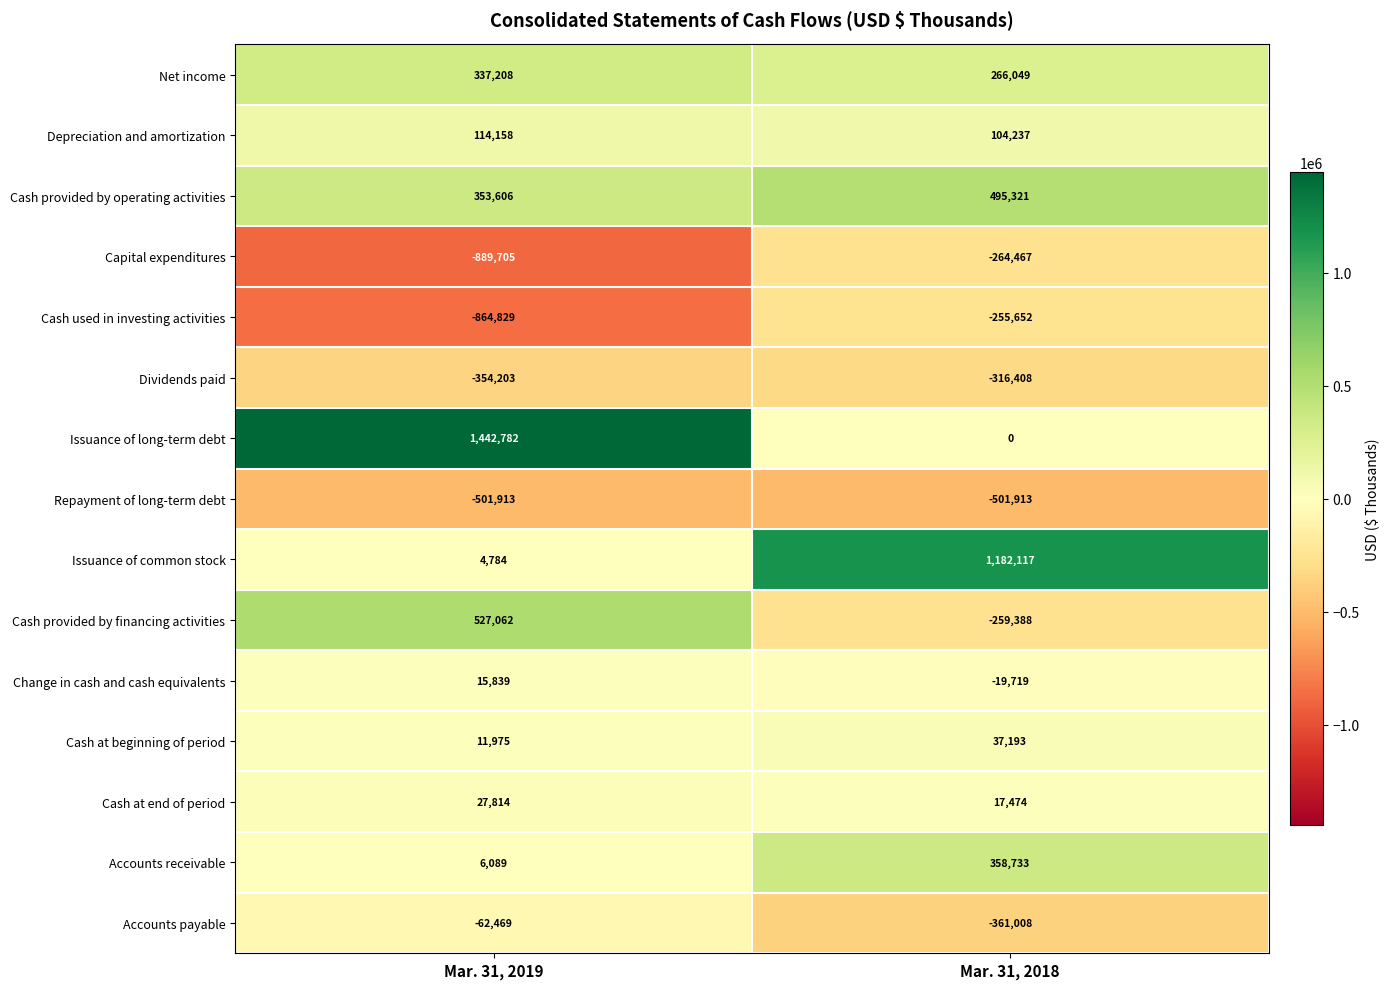

The value of Cash at beginning of period at Mar. 31, 2019 is 3053. True or false?

False